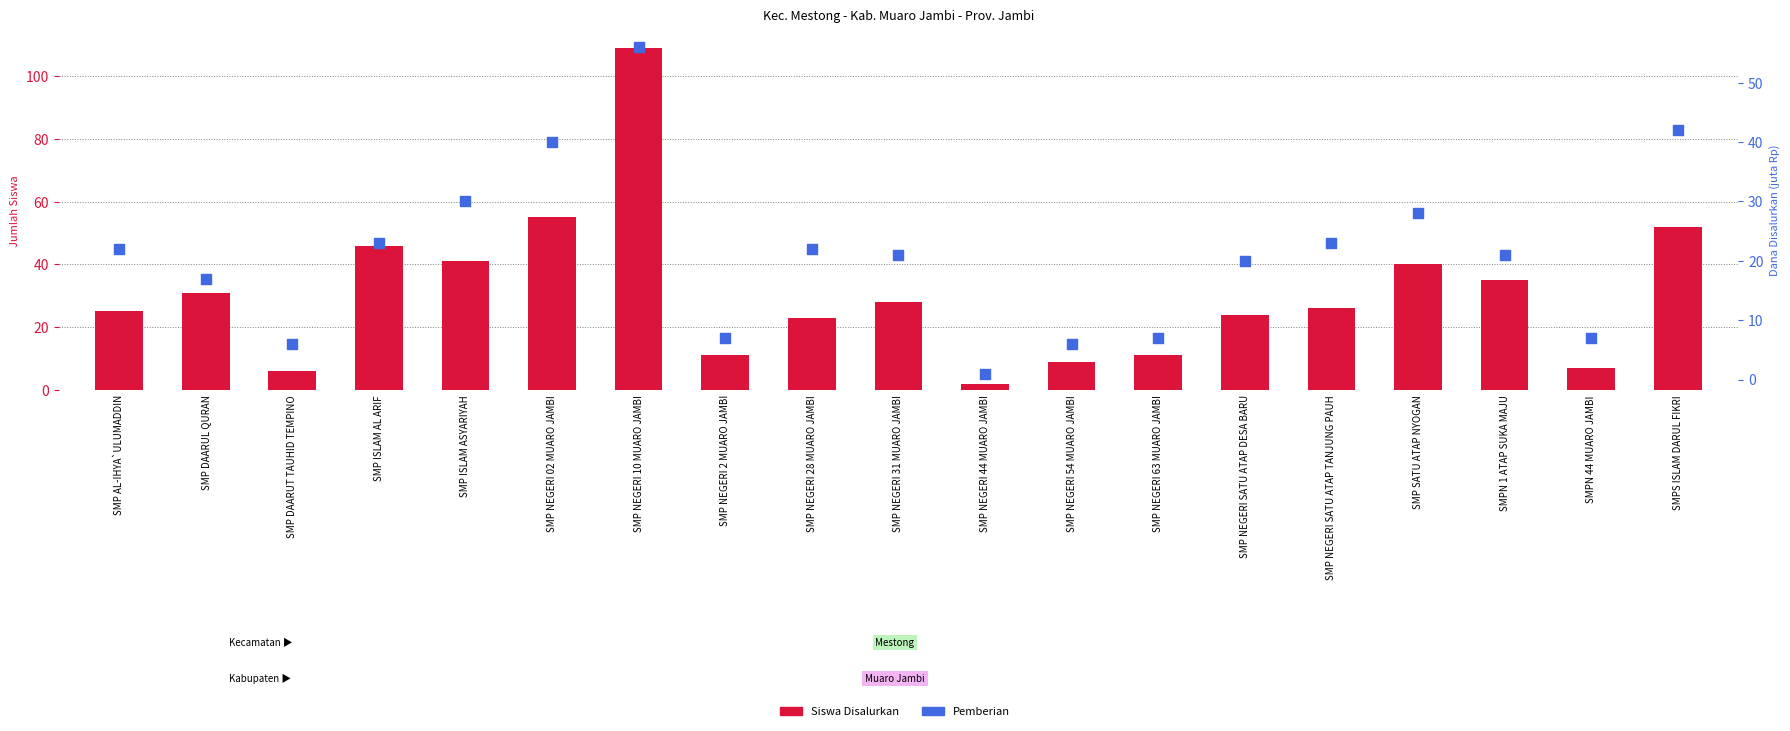

At how many categories does at least one series exceed 42?

4